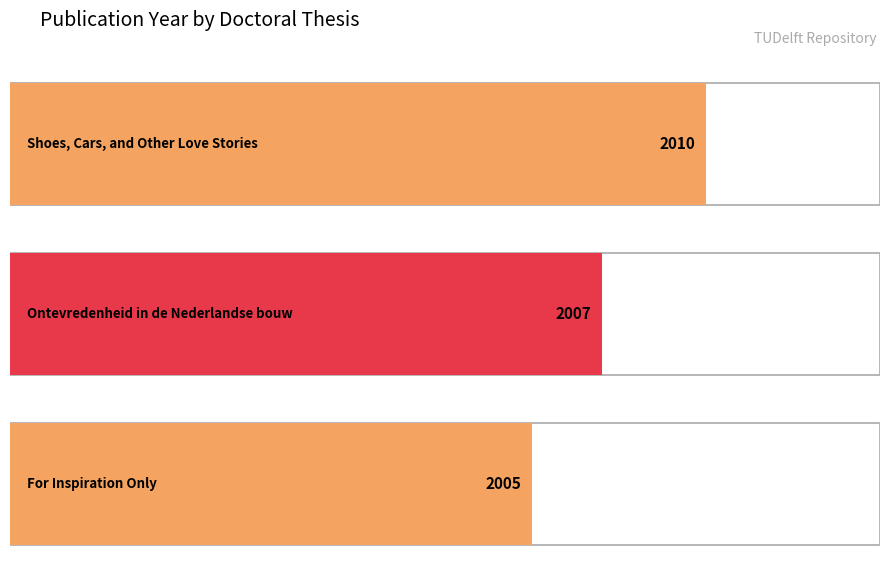

Which label corresponds to the smallest value in the chart?

For Inspiration Only